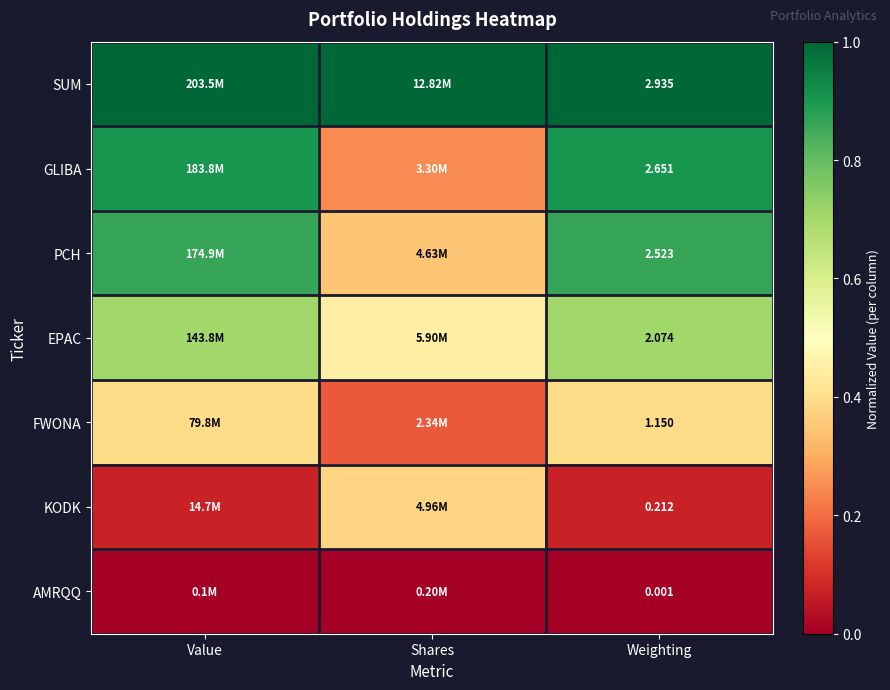

Which has a higher value, Value or Weighting?

Value